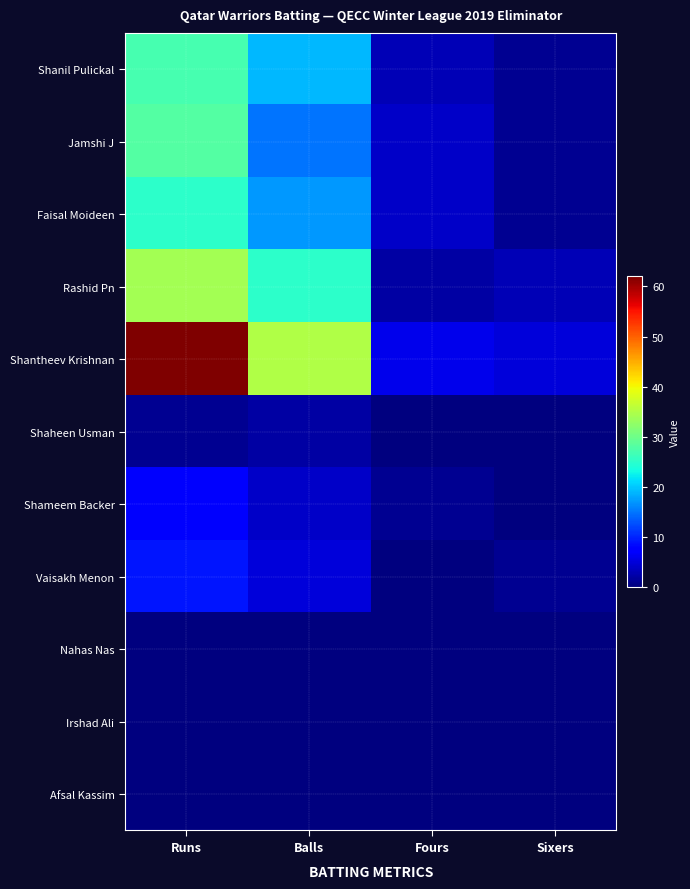

Between Runs and Fours, which series saw the biggest shift?

Shantheev Krishnan